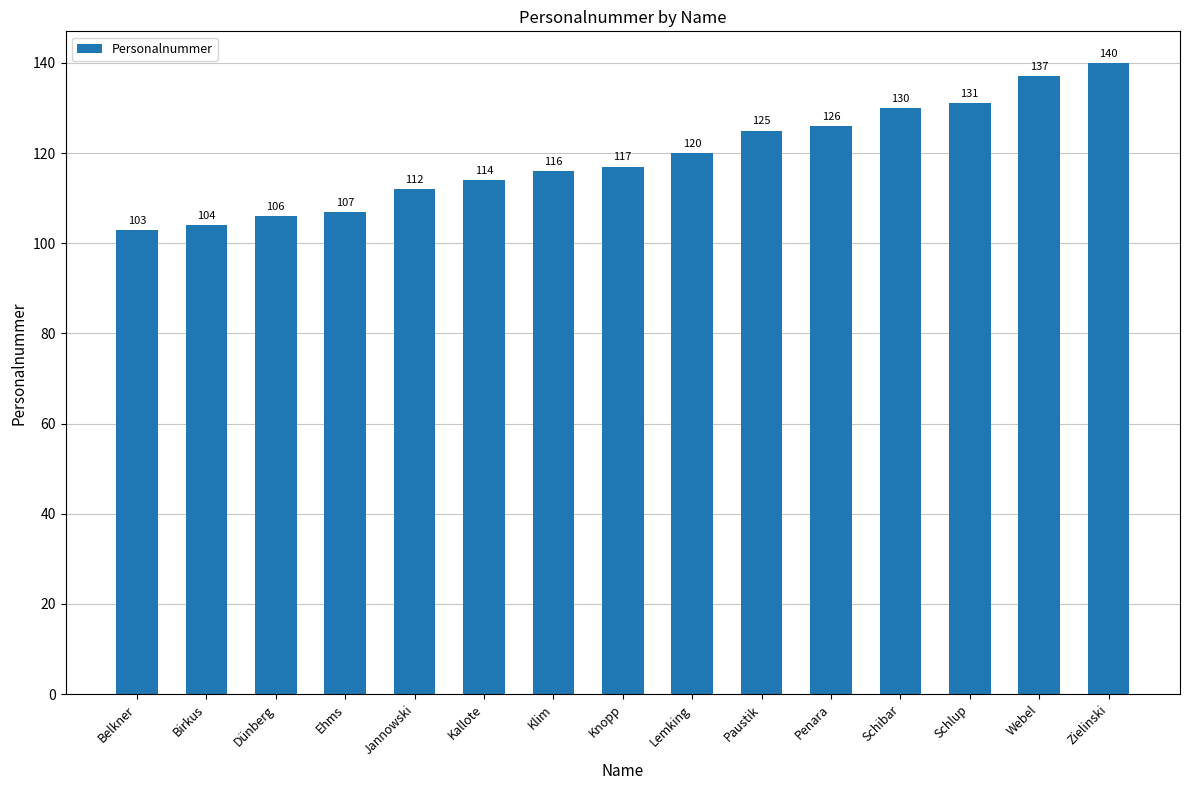

Which label corresponds to the largest value in the chart?

Zielinski